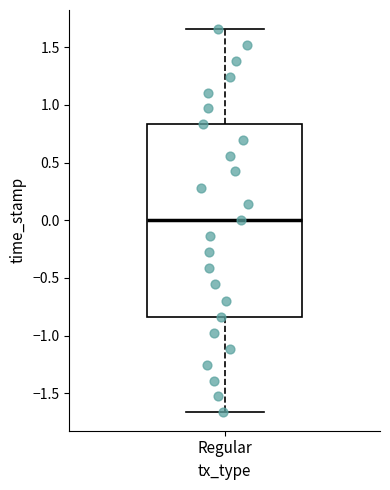

Read this box plot against the y-axis: the position of the median line, the range covered by the box, and the ends of both whiskers. The values are not printed on the chart, so give them approximately, as read against the axis.

median 0.00, box -0.85 to 0.85, whiskers -1.65 to 1.65